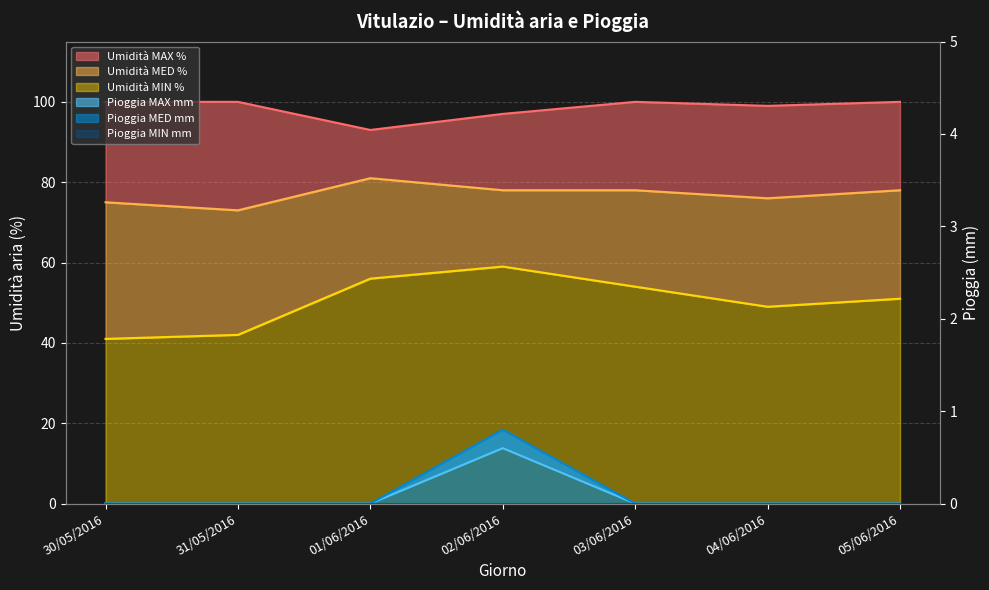

At which label does Umidità MIN % first exceed 51?

01/06/2016